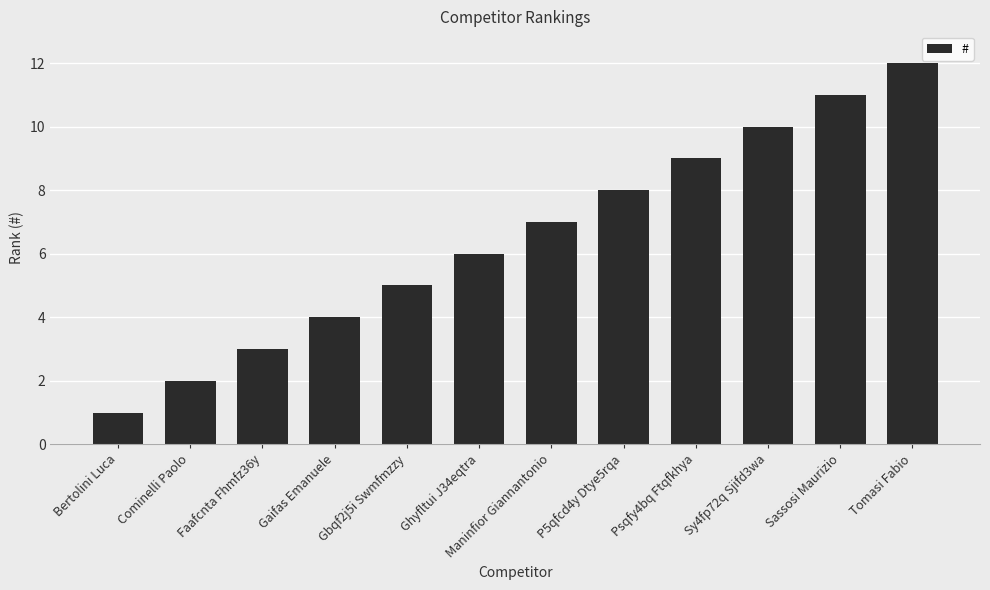

What is the label of the 10th bar from the left?

Sy4fp72q Sjifd3wa